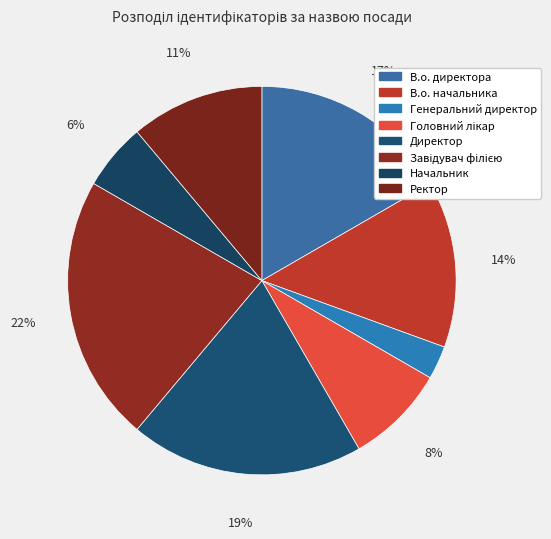

What is the largest slice in the pie chart?

Завідувач філією